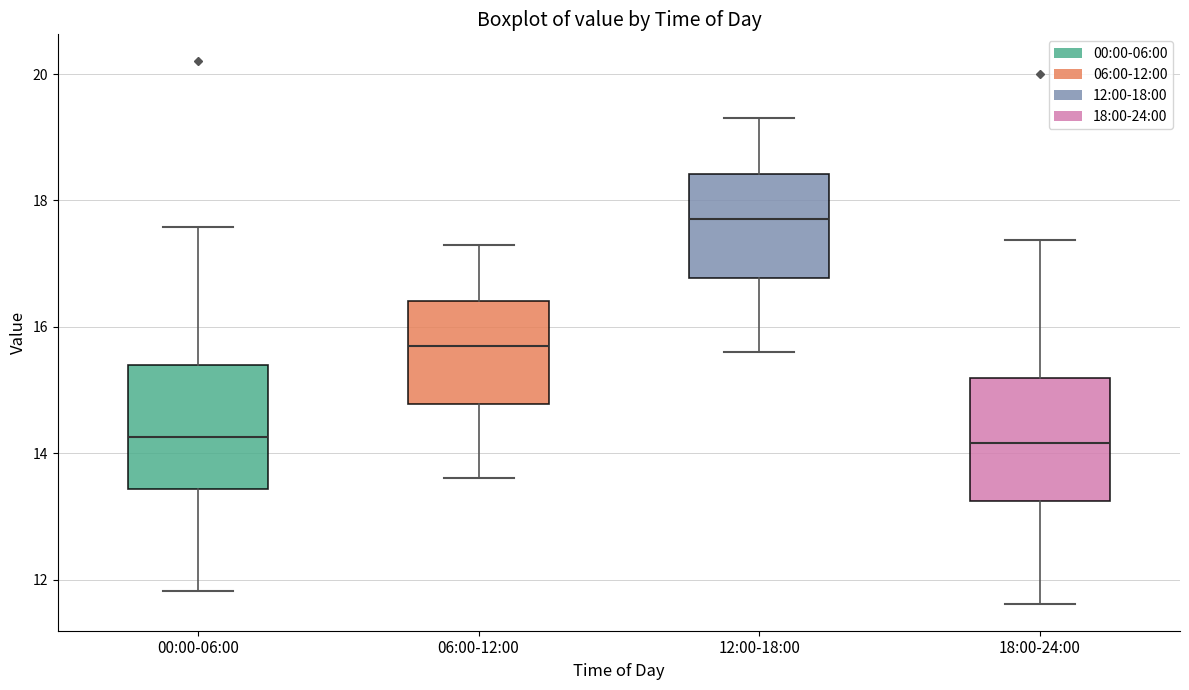

Reading left to right, transcribe this box plot: for each box, give where its median line is, the range the box spans, and where its two whiskers end, as read against the y-axis. The values are not printed on the chart, so give them approximately, as read against the axis.

00:00-06:00: median 14.2, box 13.4 to 15.4, whiskers 11.8 to 17.6
06:00-12:00: median 15.8, box 14.8 to 16.4, whiskers 13.6 to 17.4
12:00-18:00: median 17.8, box 16.8 to 18.4, whiskers 15.6 to 19.4
18:00-24:00: median 14.2, box 13.2 to 15.2, whiskers 11.6 to 17.4